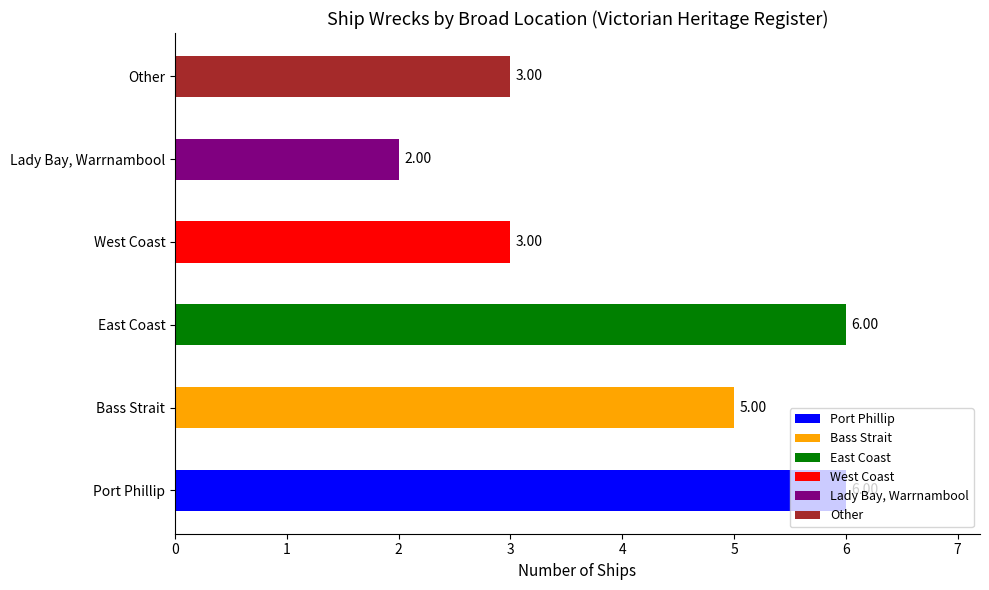

Which category has the lowest value across all series?

Lady Bay, Warrnambool